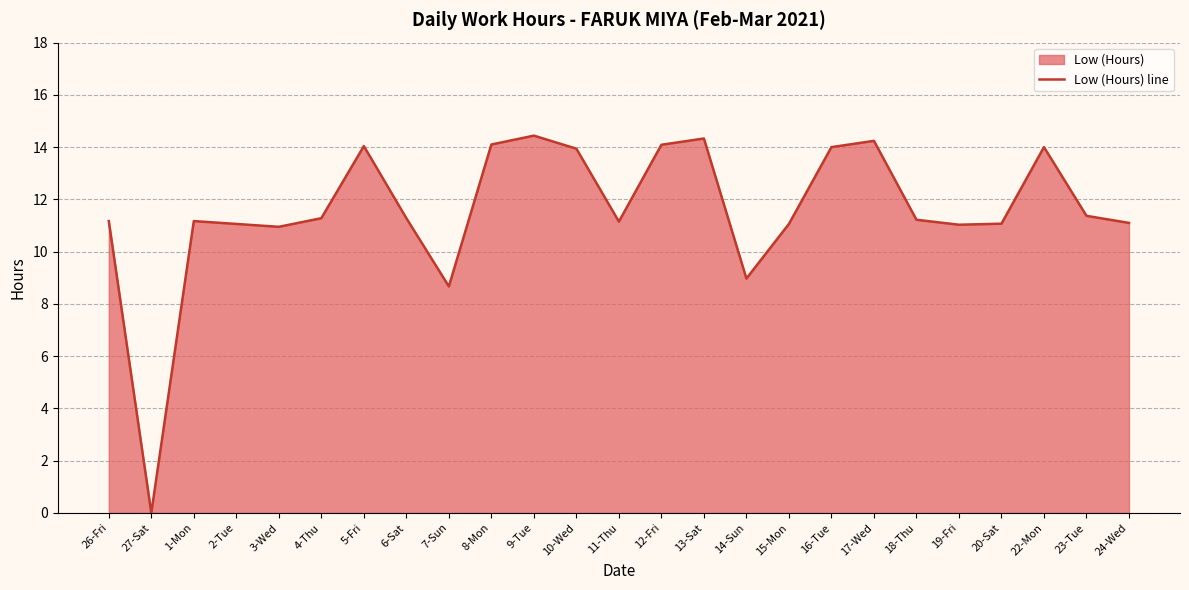

List the labels in order of value, smallest first.

27-Sat, 7-Sun, 14-Sun, 3-Wed, 19-Fri, 2-Tue, 15-Mon, 20-Sat, 24-Wed, 11-Thu, 26-Fri, 1-Mon, 18-Thu, 4-Thu, 6-Sat, 23-Tue, 10-Wed, 16-Tue, 22-Mon, 5-Fri, 12-Fri, 8-Mon, 17-Wed, 13-Sat, 9-Tue